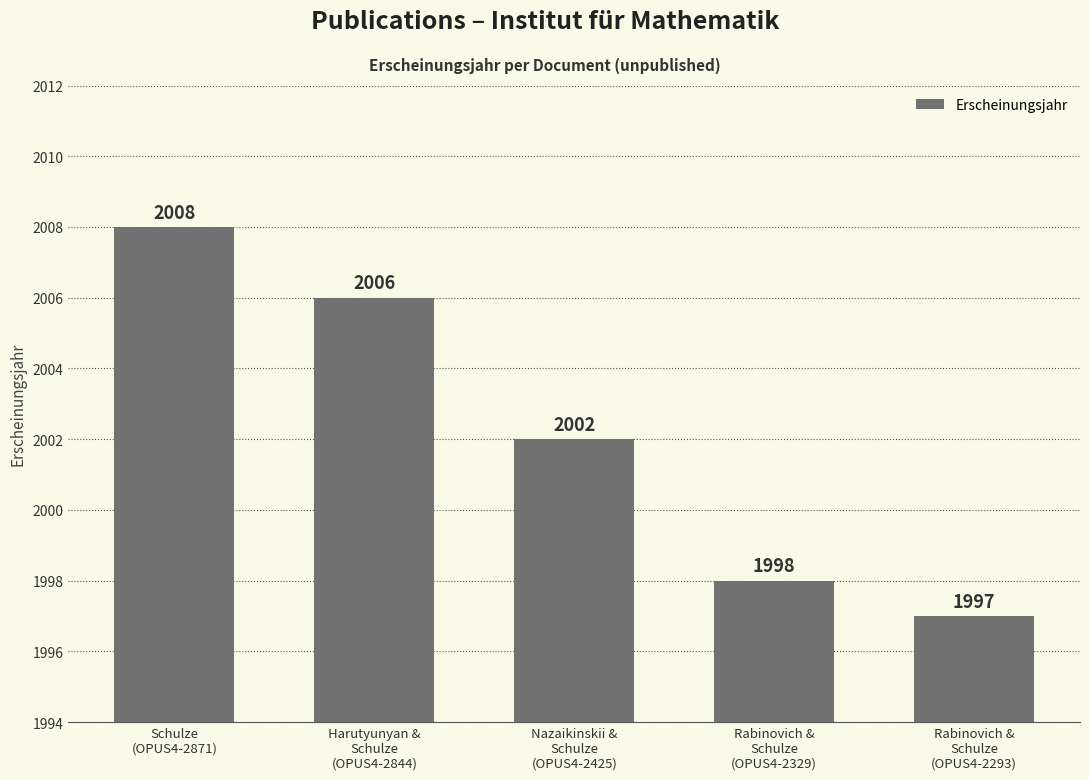

What is the ratio of the value at Schulze
(OPUS4-2871) to the value at Rabinovich &
Schulze
(OPUS4-2329)?

1.0